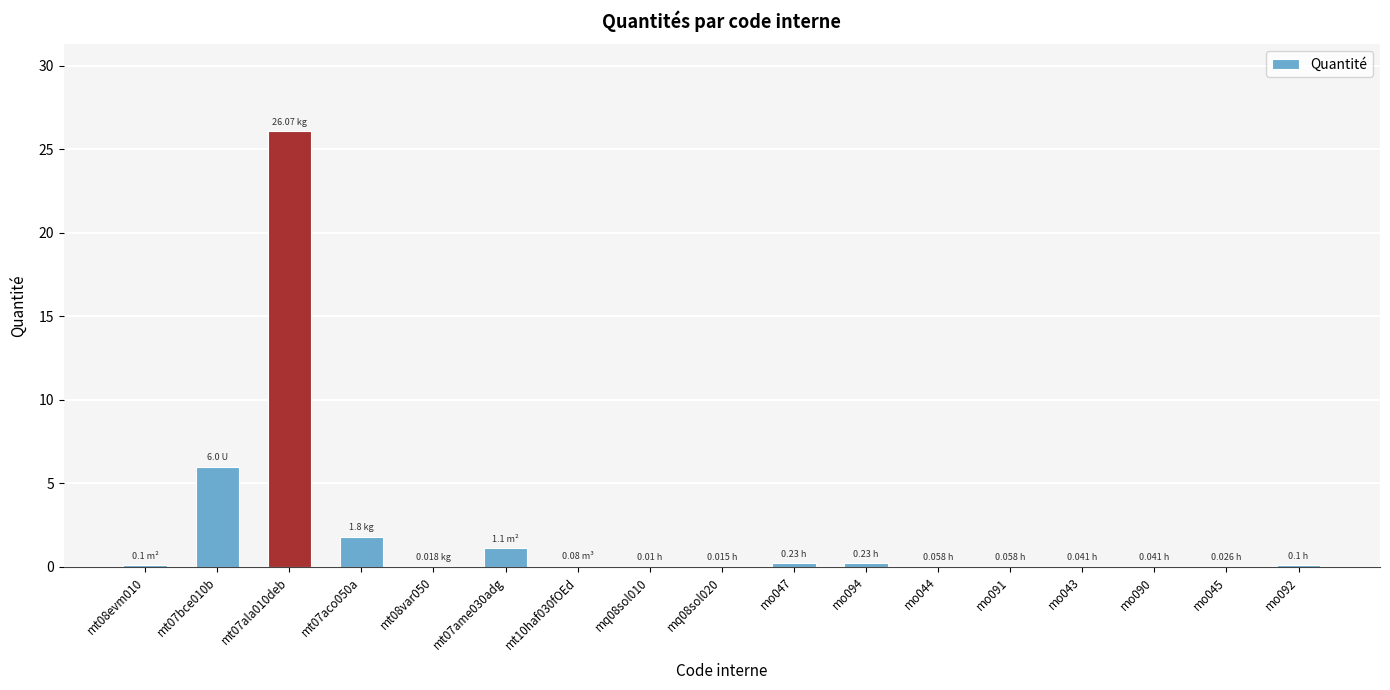

What is the sum of all values?

36.0